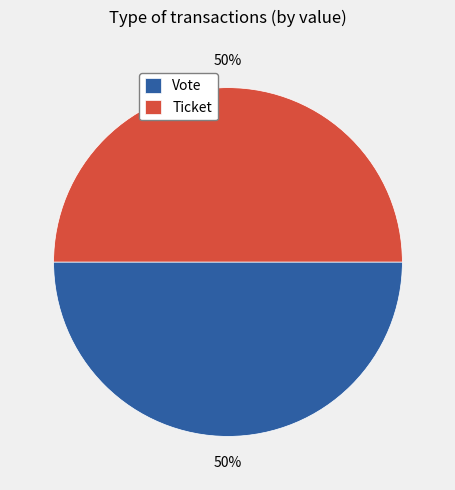

To the nearest percent, what is the average slice percentage?

50%